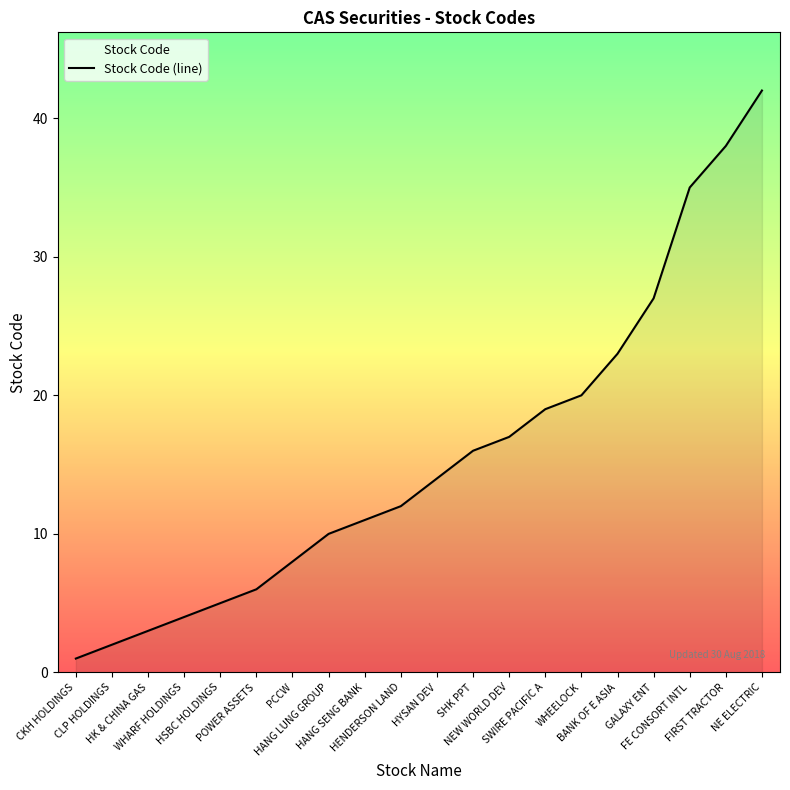

True or false: the data shows 21 at HYSAN DEV.

False